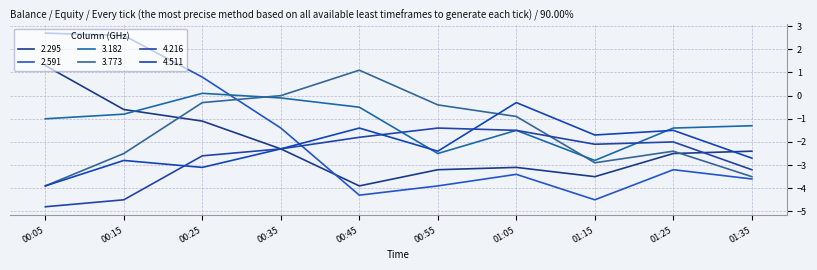

Rank the series by their maximum value, from lowest to highest.

4.216, 4.511, 3.182, 3.773, 2.295, 2.591